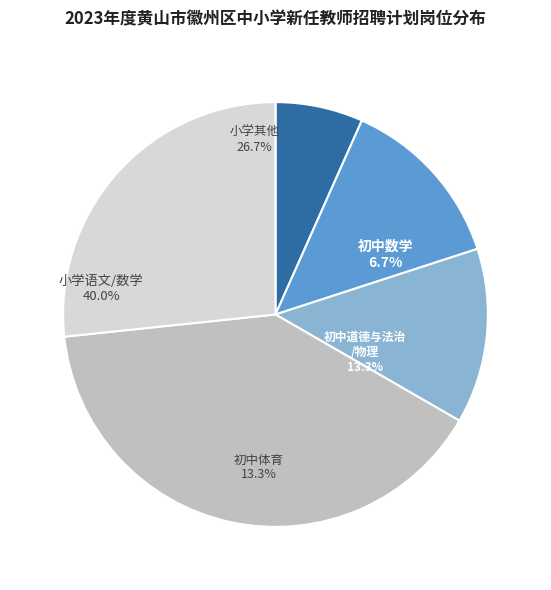

Combined, do 初中数学 and 小学信息技术 account for over 50%?

No